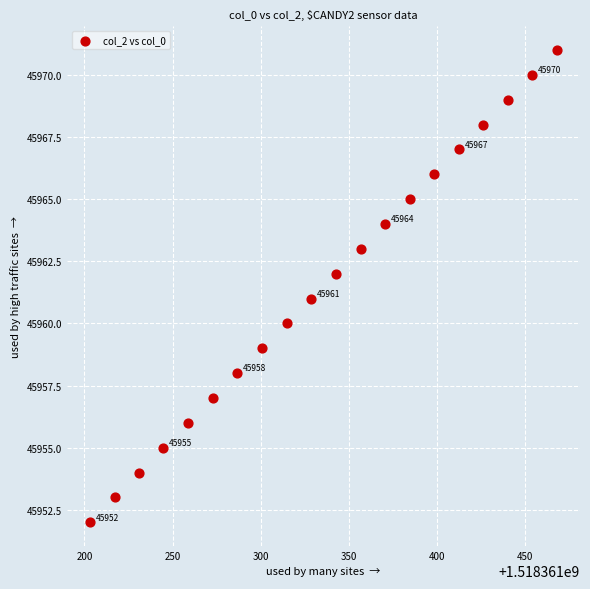

What is the range of Y values (max minus min)?

19